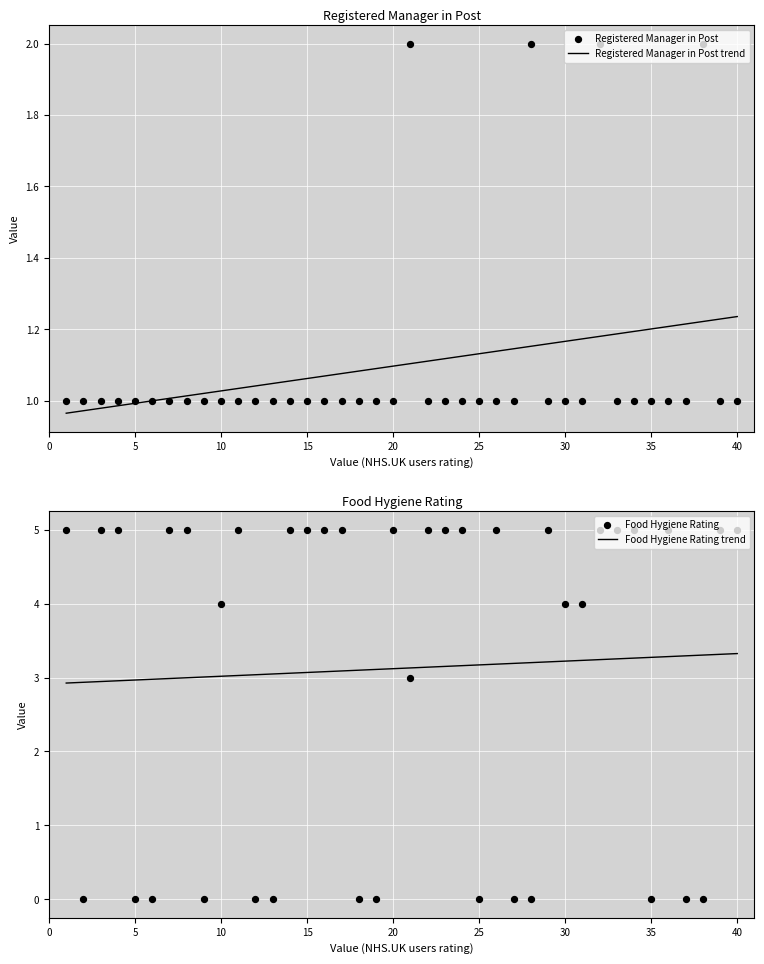

Which series contains the lowest Y value?

Value (Food hygiene rating)